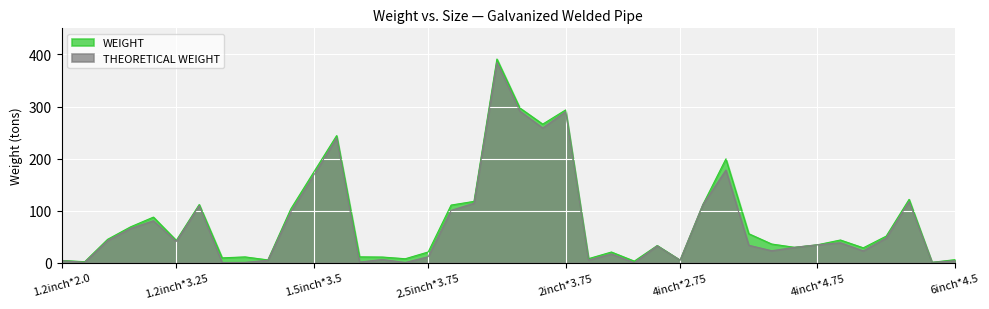

At which category is the sum across all series the highest?

2inch*3.0